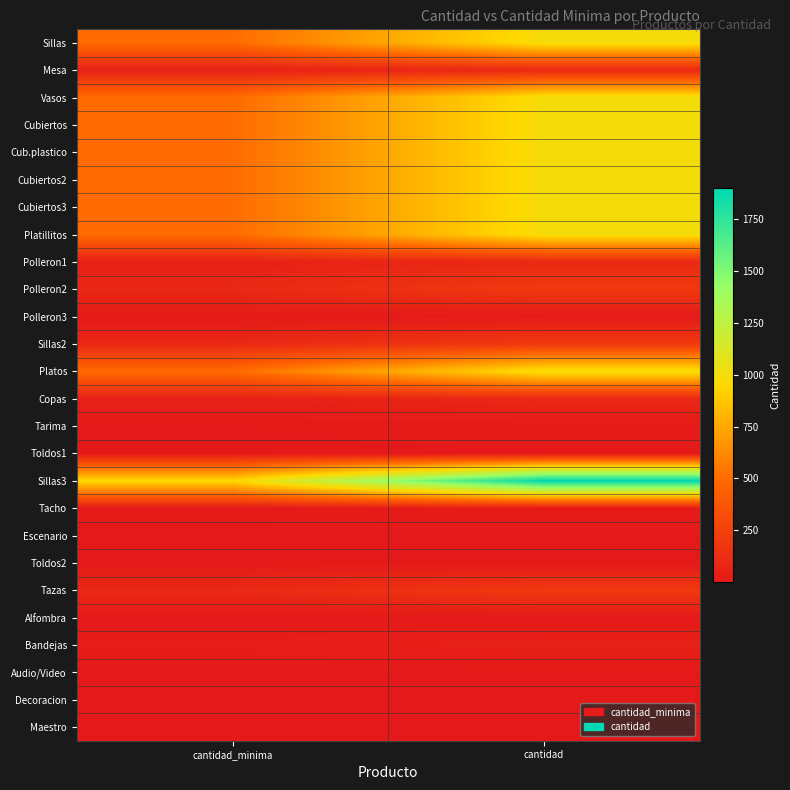

Reading left to right, what are all the values shown in this chart?

Sillas: cantidad_minima=500	cantidad=1000
Mesa: cantidad_minima=51	cantidad=102
Vasos: cantidad_minima=500	cantidad=1000
Cubiertos: cantidad_minima=500	cantidad=1000
Cub.plastico: cantidad_minima=500	cantidad=1000
Cubiertos2: cantidad_minima=500	cantidad=1000
Cubiertos3: cantidad_minima=500	cantidad=1000
Platillitos: cantidad_minima=500	cantidad=1000
Polleron1: cantidad_minima=50	cantidad=100
Polleron2: cantidad_minima=100	cantidad=200
Polleron3: cantidad_minima=5	cantidad=10
Sillas2: cantidad_minima=100	cantidad=200
Platos: cantidad_minima=500	cantidad=1000
Copas: cantidad_minima=50	cantidad=100
Tarima: cantidad_minima=5	cantidad=10
Toldos1: cantidad_minima=2	cantidad=4
Sillas3: cantidad_minima=950	cantidad=1900
Tacho: cantidad_minima=9	cantidad=17
Escenario: cantidad_minima=1	cantidad=2
Toldos2: cantidad_minima=2	cantidad=3
Tazas: cantidad_minima=100	cantidad=200
Alfombra: cantidad_minima=1	cantidad=2
Bandejas: cantidad_minima=25	cantidad=50
Audio/Video: cantidad_minima=1	cantidad=2
Decoracion: cantidad_minima=1	cantidad=2
Maestro: cantidad_minima=1	cantidad=2